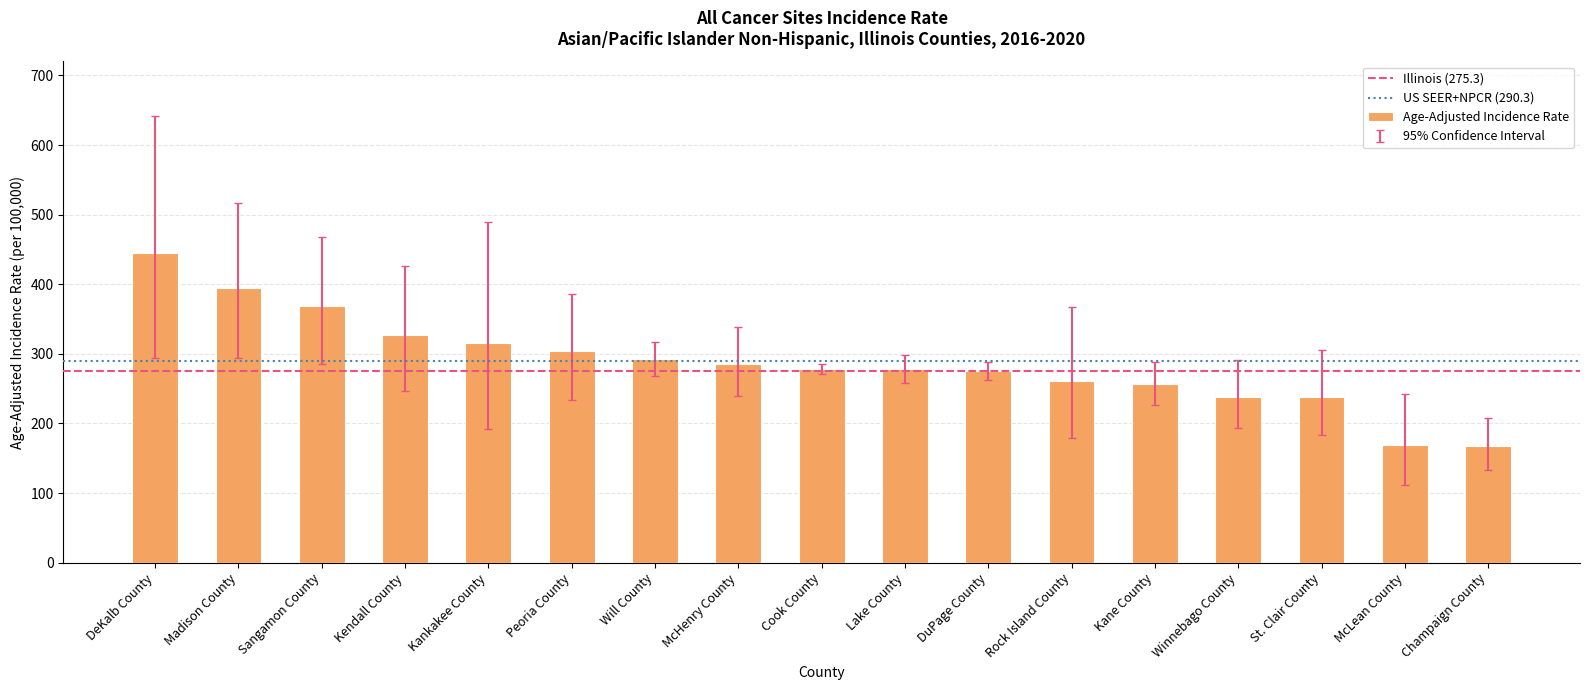

What is the difference between the values at Winnebago County and Champaign County?

71.0